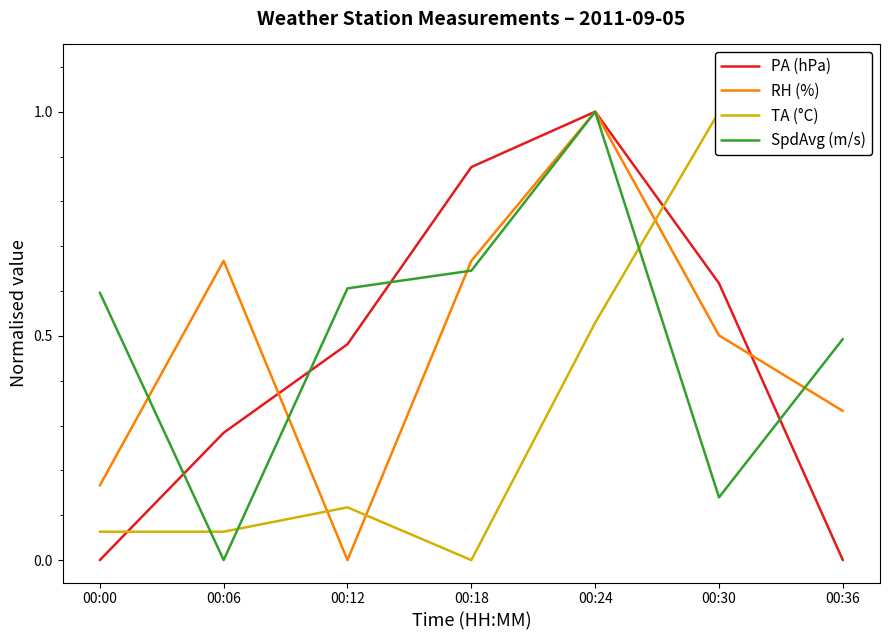

Between 00:00 and 00:12, which is larger?

00:12